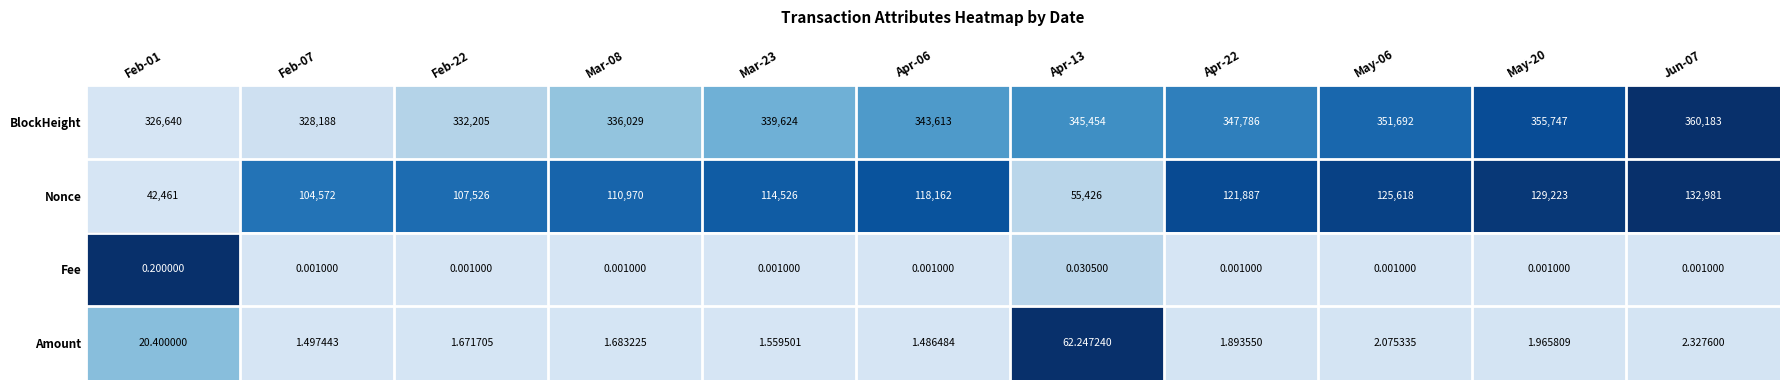

Which series has the largest total across all categories?

BlockHeight